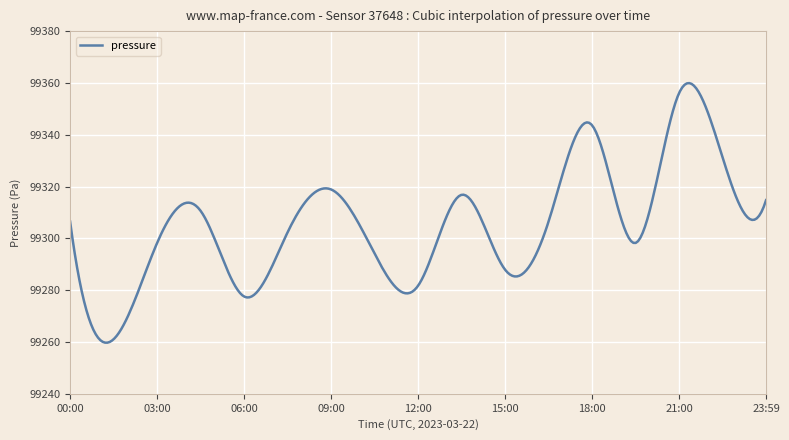

What is the difference between the maximum and minimum values?

100.2